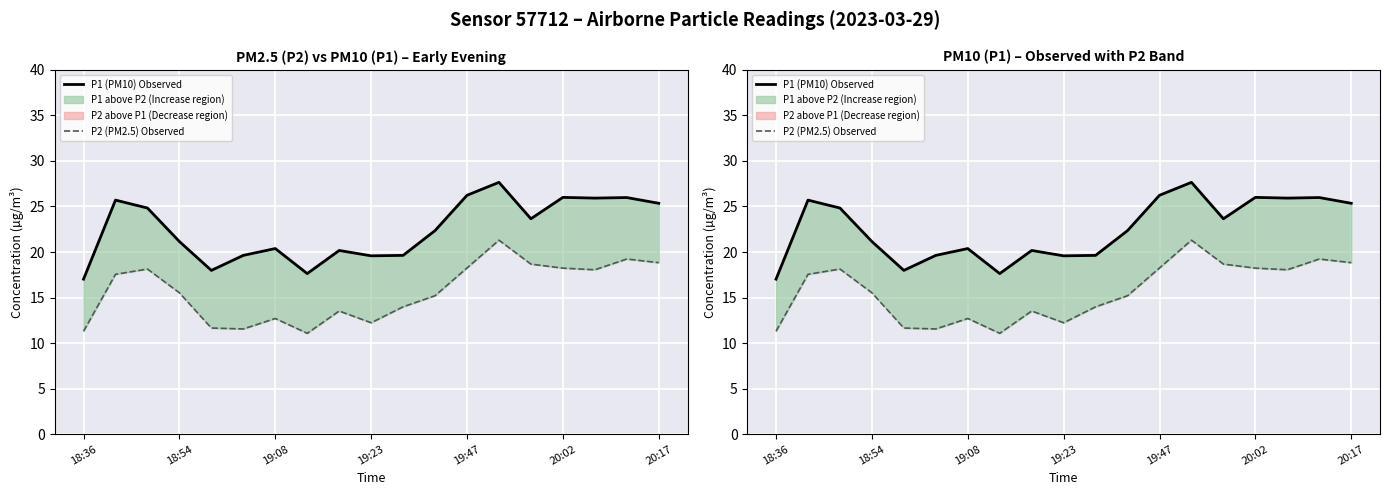

In P1 (PM10) Observed, how many points are higher than both neighbors (excluding endpoints)?

6